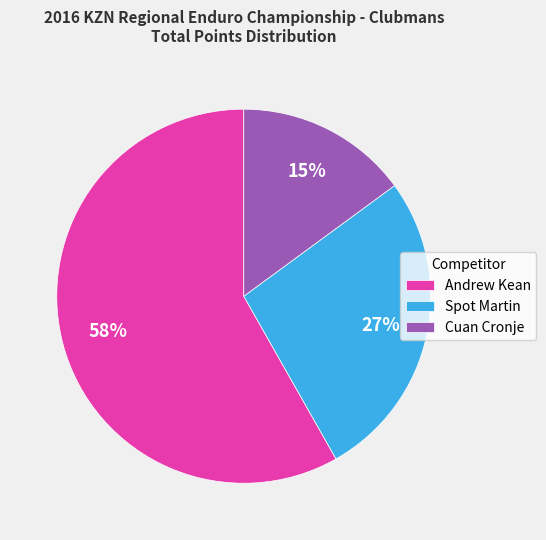

Which category has the biggest portion of the pie?

Andrew Kean